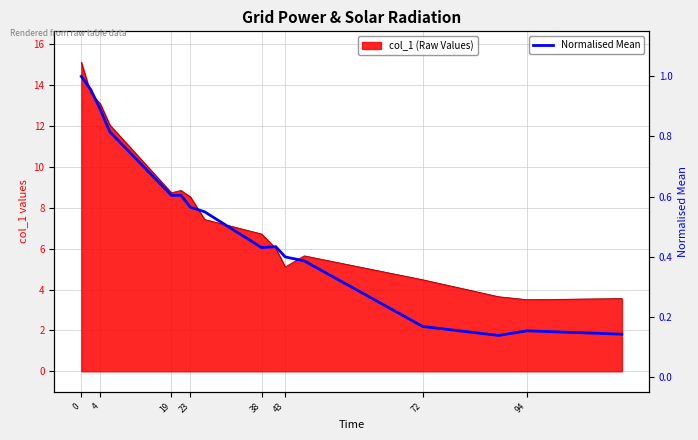

Reading left to right, transcribe all the data shown in this chart.

1.0	1.0	0.9	0.8	0.6	0.6	0.6	0.5	0.4	0.4	0.4	0.4	0.2	0.1	0.2	0.1